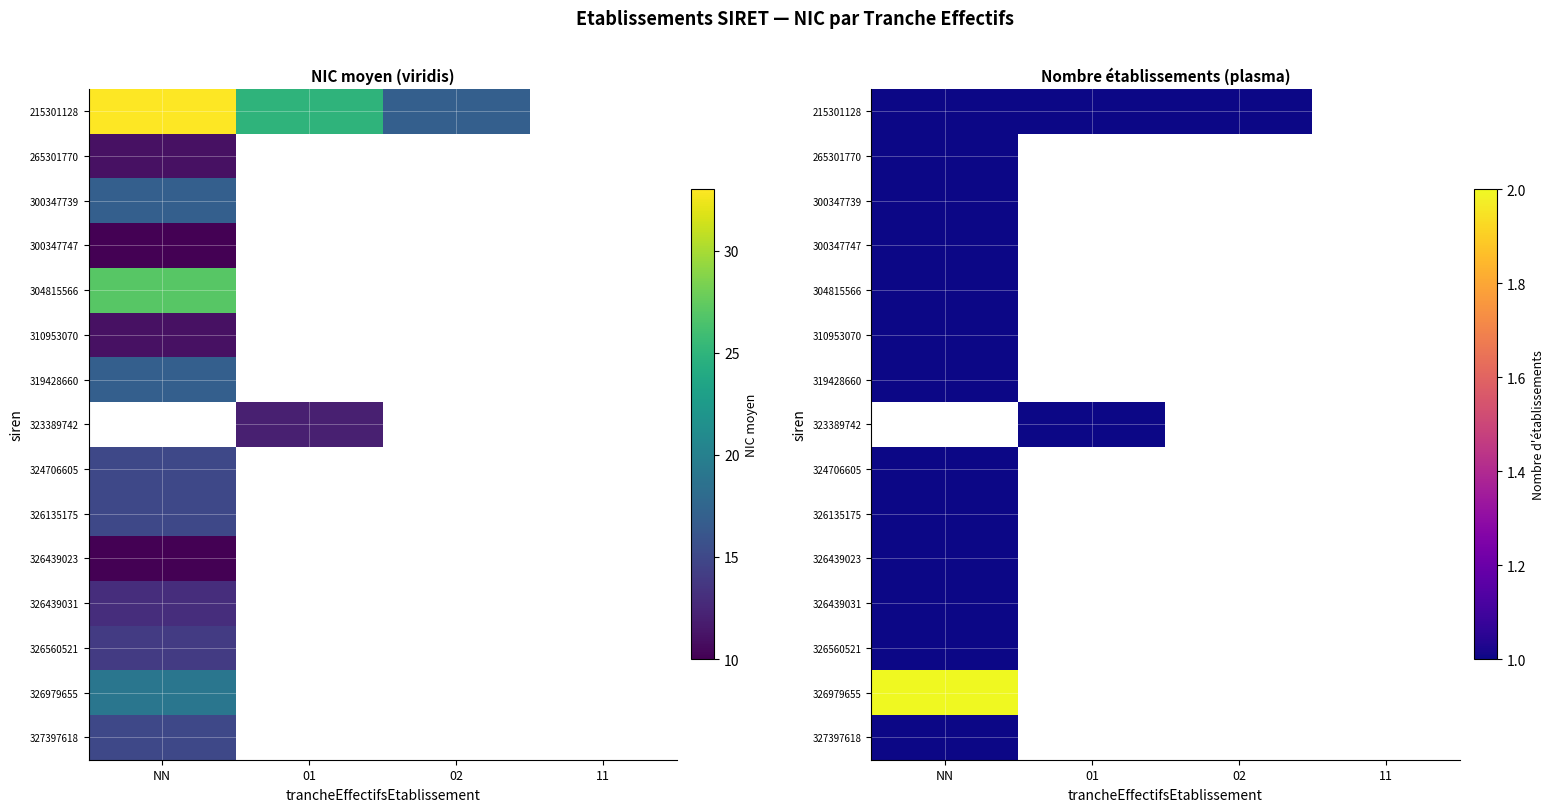

Is the value of 327397618 at 01 greater than the value of 300347739 at 11?

No